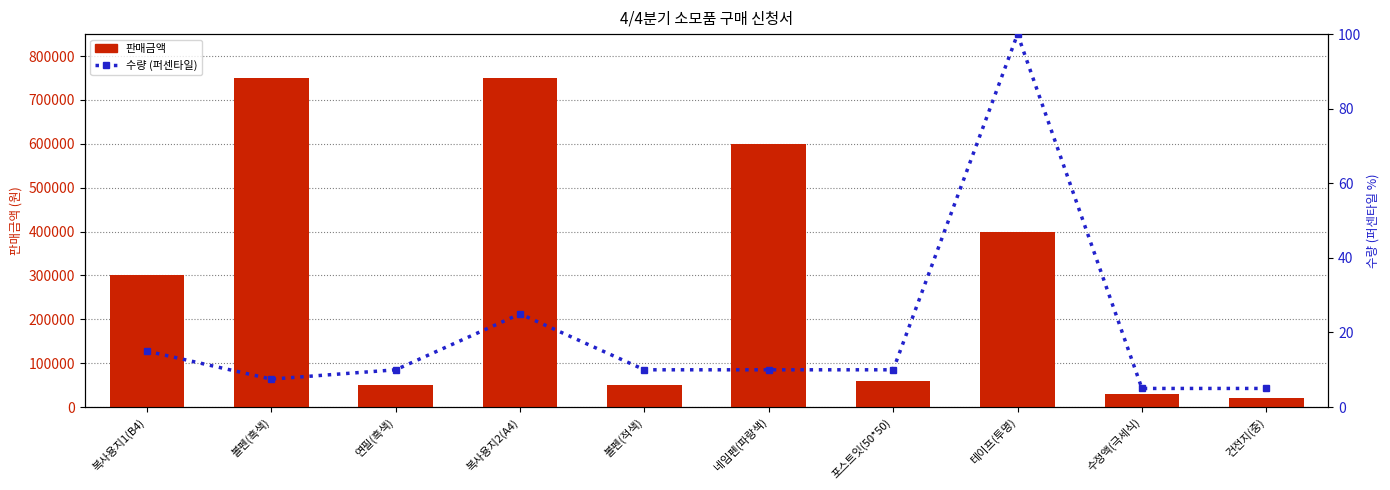

Is the value of 수량 (퍼센타일) at 수정액(극세식) greater than the value of 판매금액 at 연필(흑색)?

No